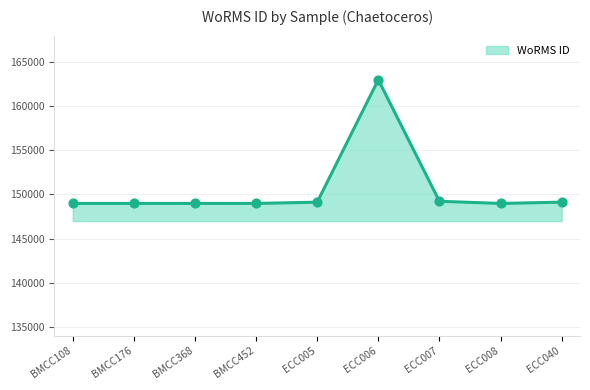

What is the change in value from ECC006 to ECC007?

-13785